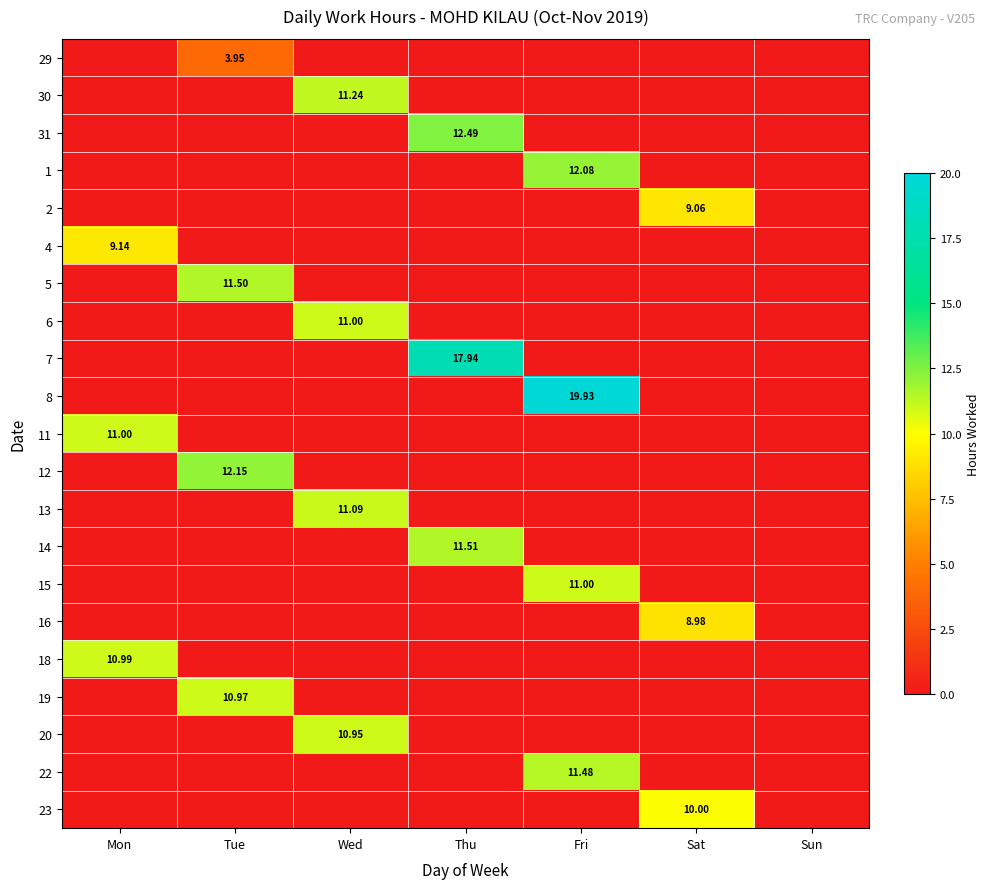

Is it true that 31 equals 0.0 at Wed?

True